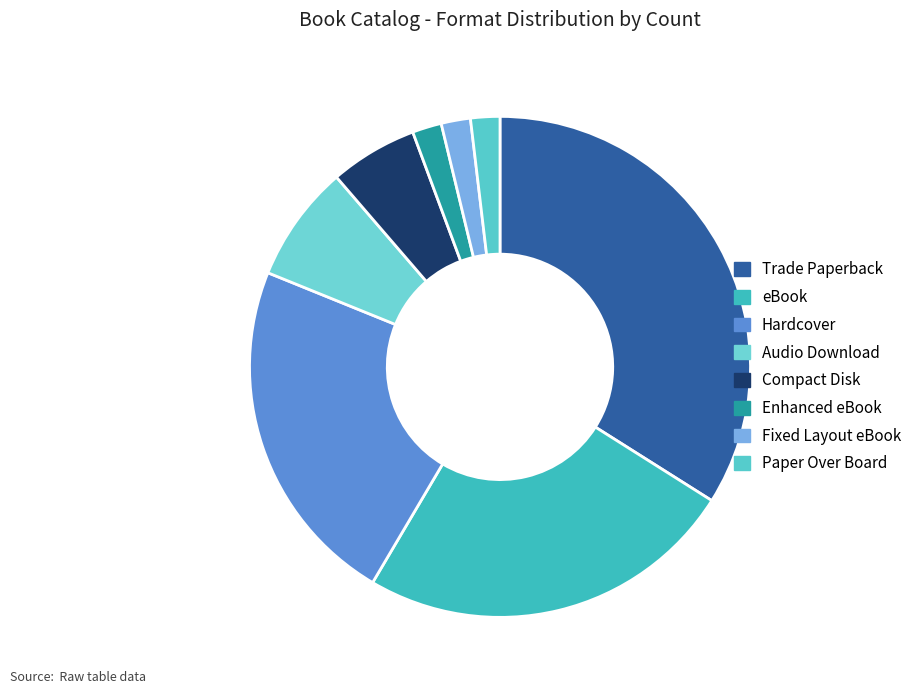

To the nearest percent, what portion does Trade Paperback represent?

34%